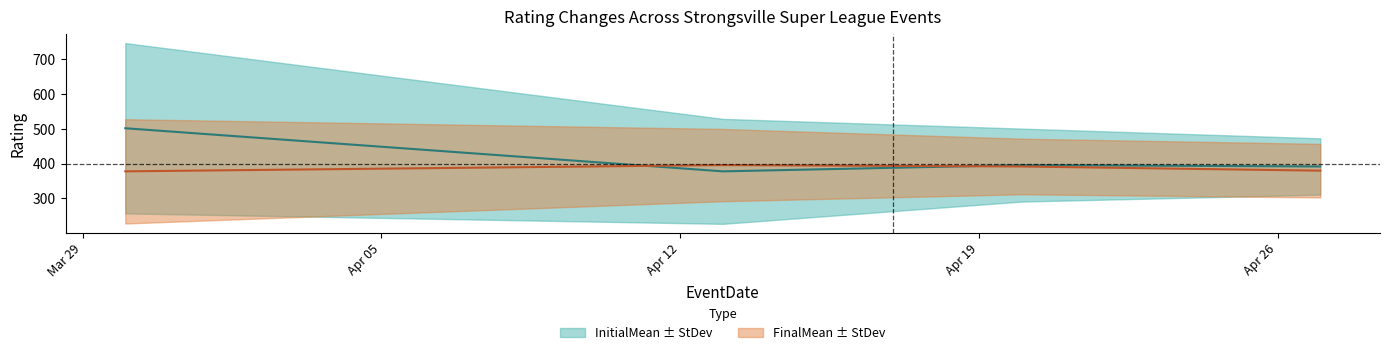

Reading left to right, transcribe all the data shown in this chart.

InitialMean: 2010-03-30=502	2010-04-13=378	2010-04-20=396	2010-04-27=392
FinalMean: 2010-03-30=378	2010-04-13=396	2010-04-20=392	2010-04-27=380